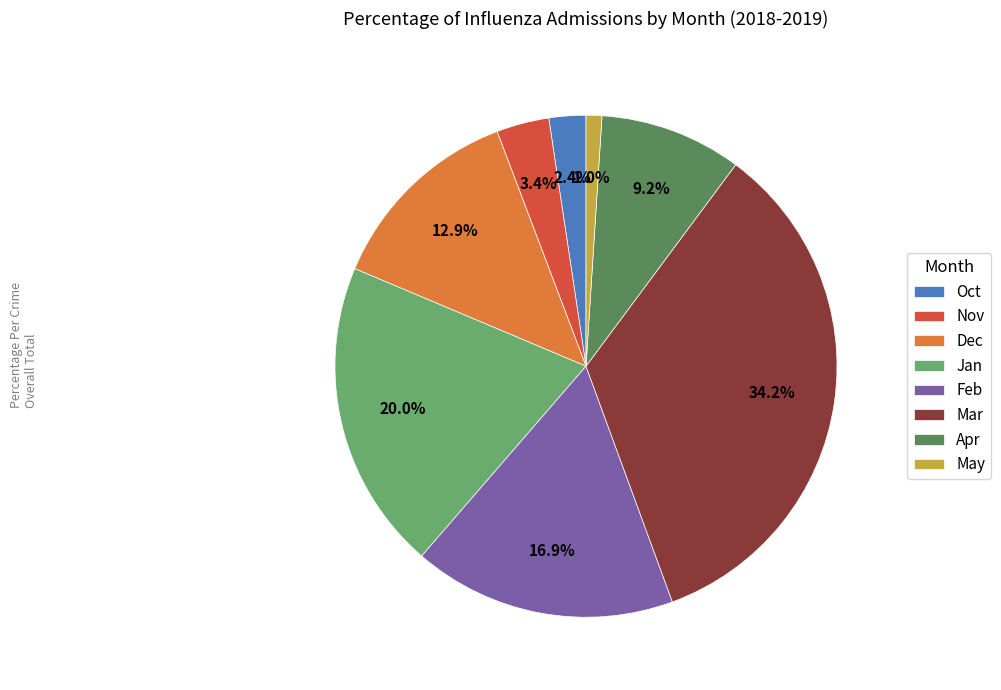

Is it true that Mar is 19% of the pie?

False